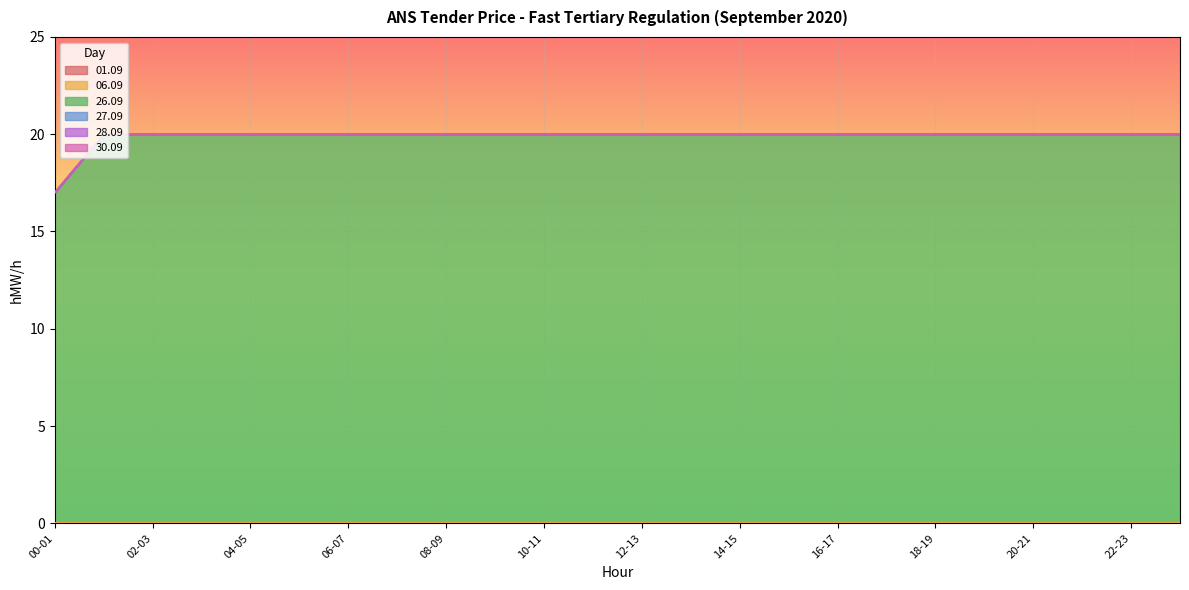

How many categories are shown in the chart?

24